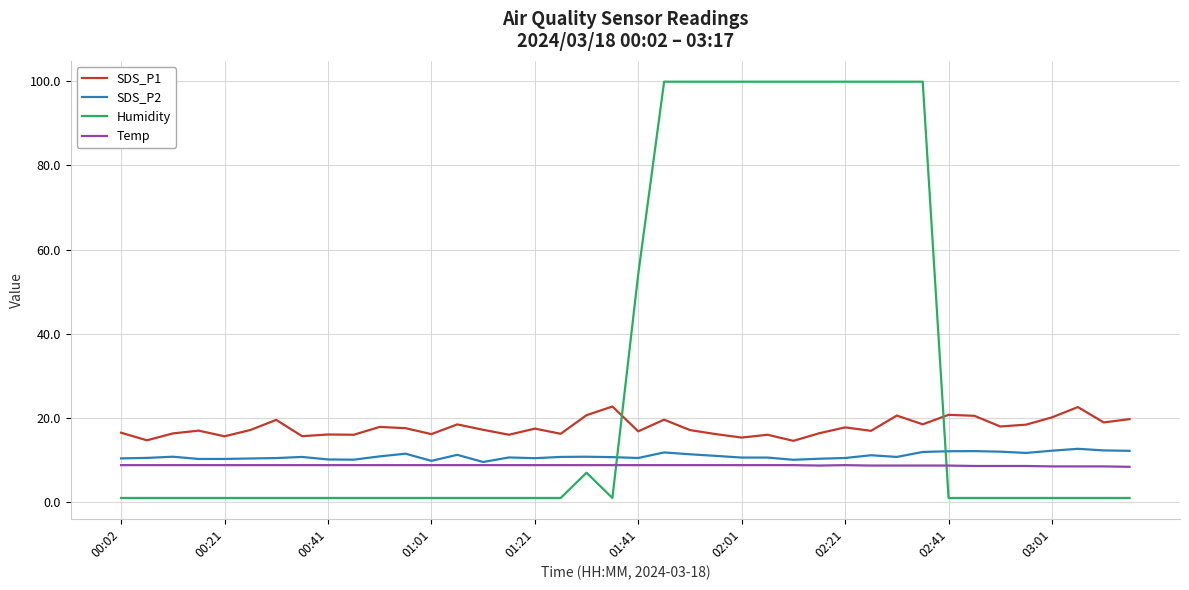

True or false: Humidity and SDS_P1 intersect in this chart.

True